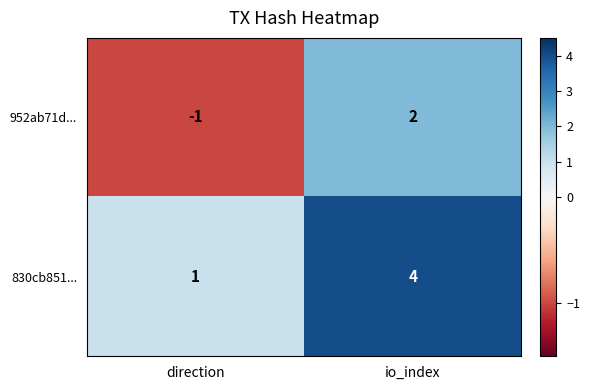

Is the value of 830cb851... at direction greater than the value of 952ab71d... at direction?

Yes